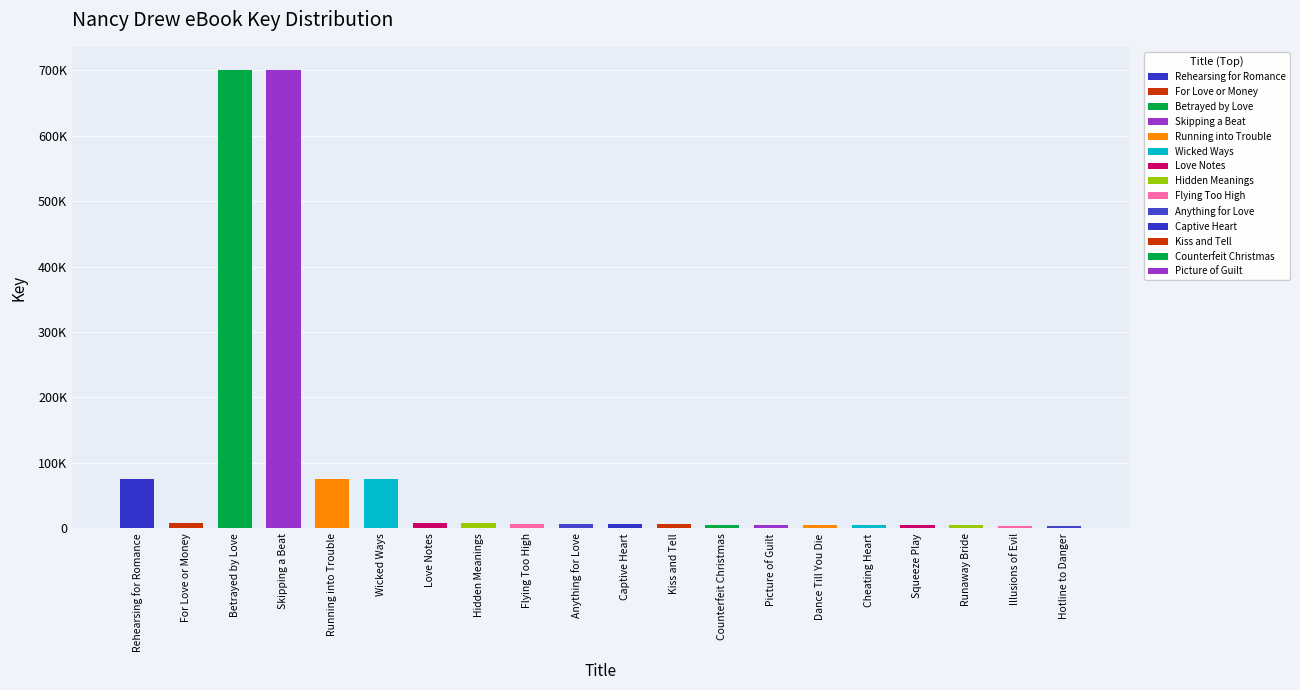

Reading right to left, transcribe all the data shown in this chart.

4371	4432	4529	4552	4610	4958	5000	5025	6051	7366	7118	6794	7849	7713	75610	75614	700697	700698	8804	75612